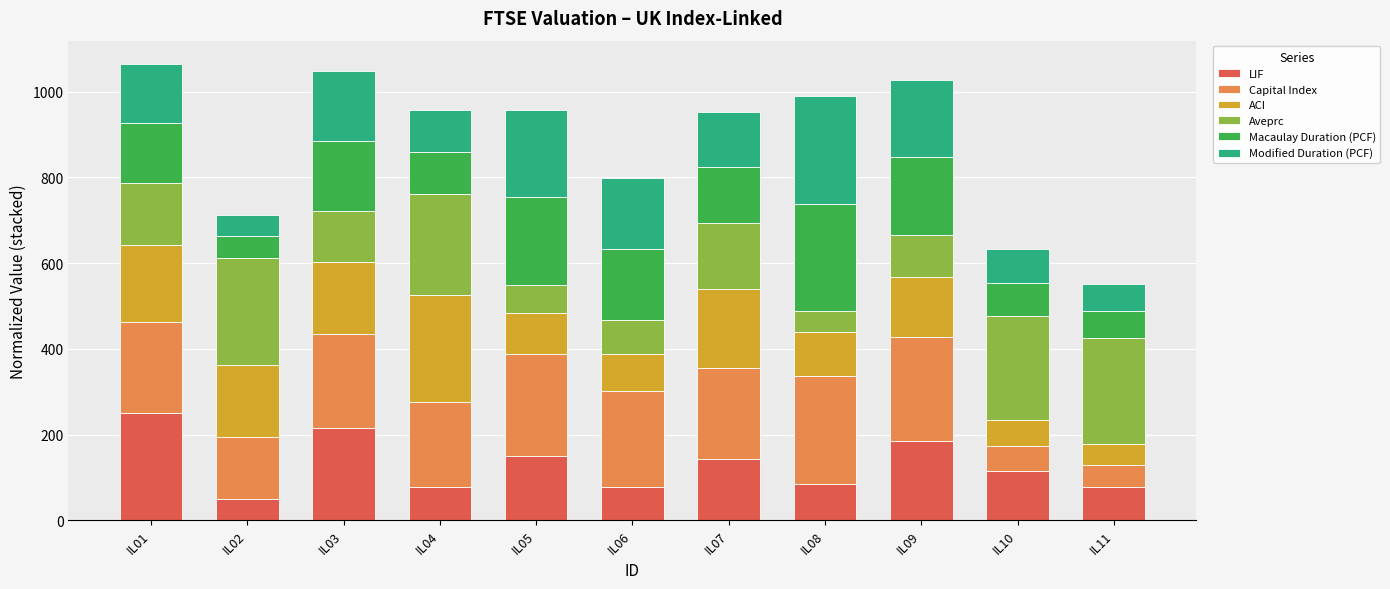

What is the minimum value for LIF?

50.0